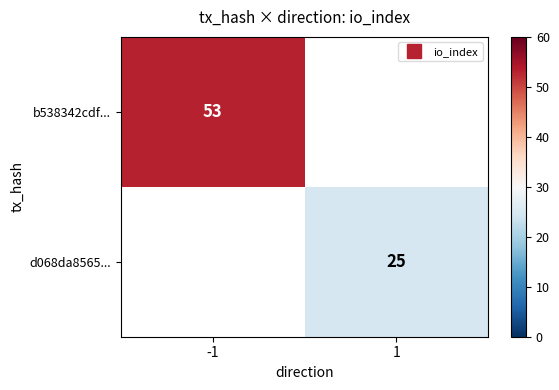

List the series in order of their peak value, lowest first.

b538342cdf..., d068da8565...